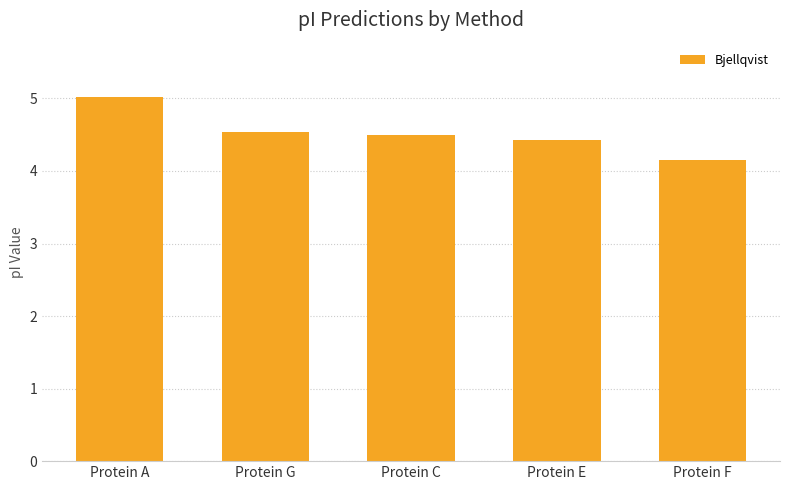

Reading left to right, list all the values displayed in this chart.

5.0	4.5	4.5	4.4	4.2